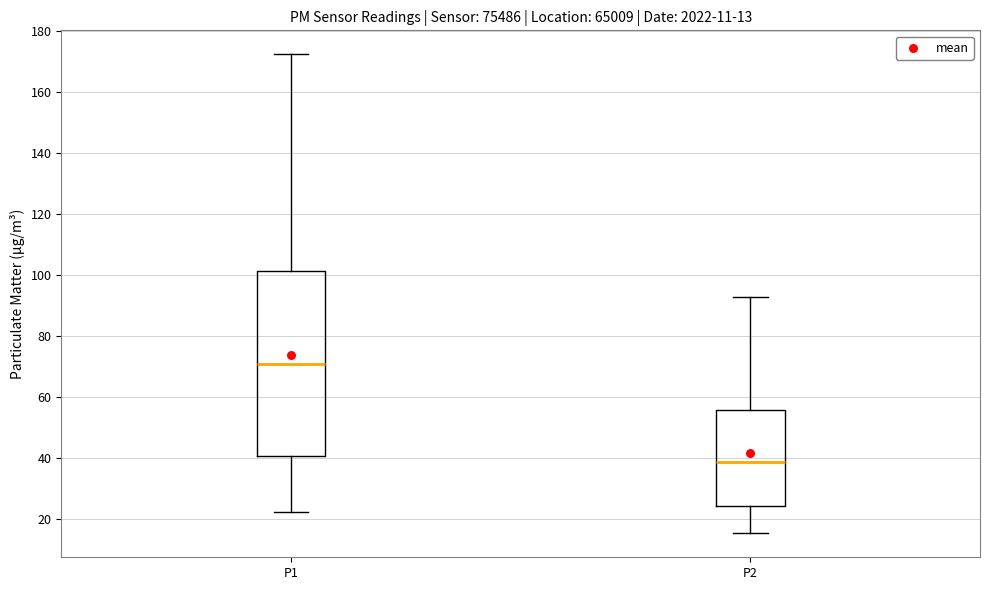

Which box's median line is the lowest?

P2